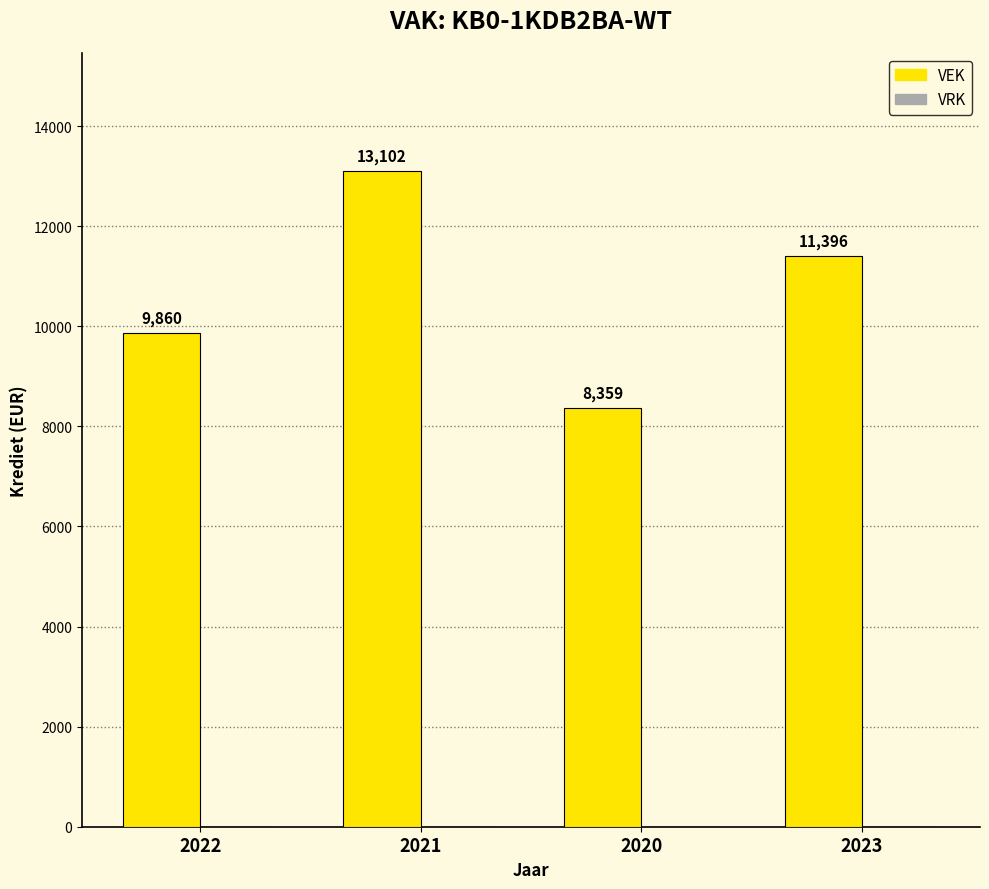

What is the smallest value displayed?

8359